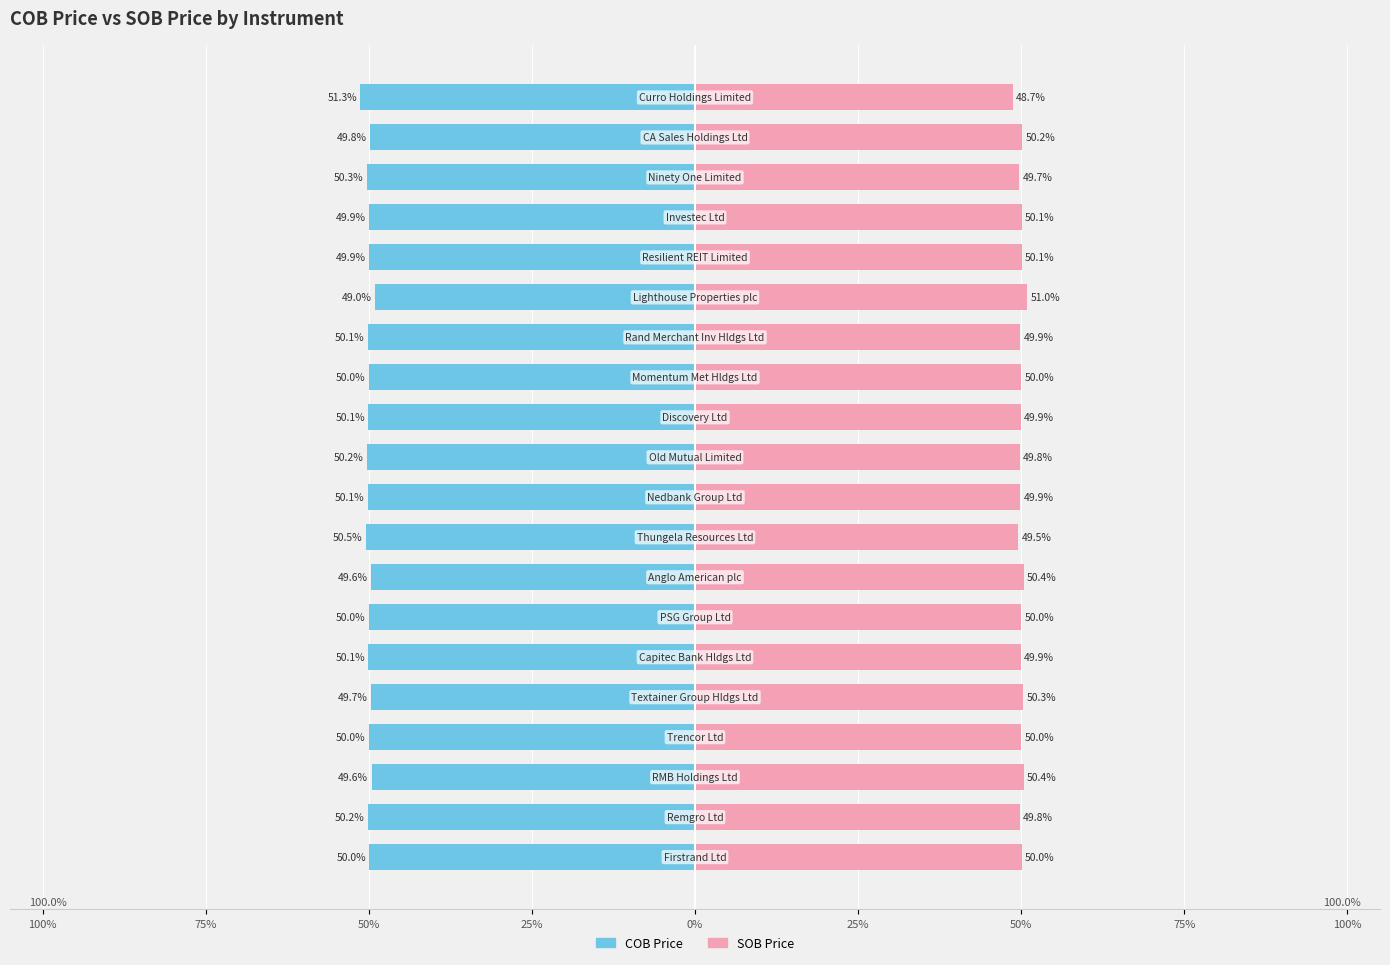

Reading left to right, what are all the values shown in this chart?

COB Price: -50.0	-50.2	-49.6	-50.0	-49.7	-50.1	-50.0	-49.6	-50.5	-50.1	-50.2	-50.1	-50.0	-50.1	-49.0	-49.9	-49.9	-50.3	-49.8	-51.3
SOB Price: 50.0	49.8	50.4	50.0	50.3	49.9	50.0	50.4	49.5	49.9	49.8	49.9	50.0	49.9	51.0	50.1	50.1	49.7	50.2	48.7